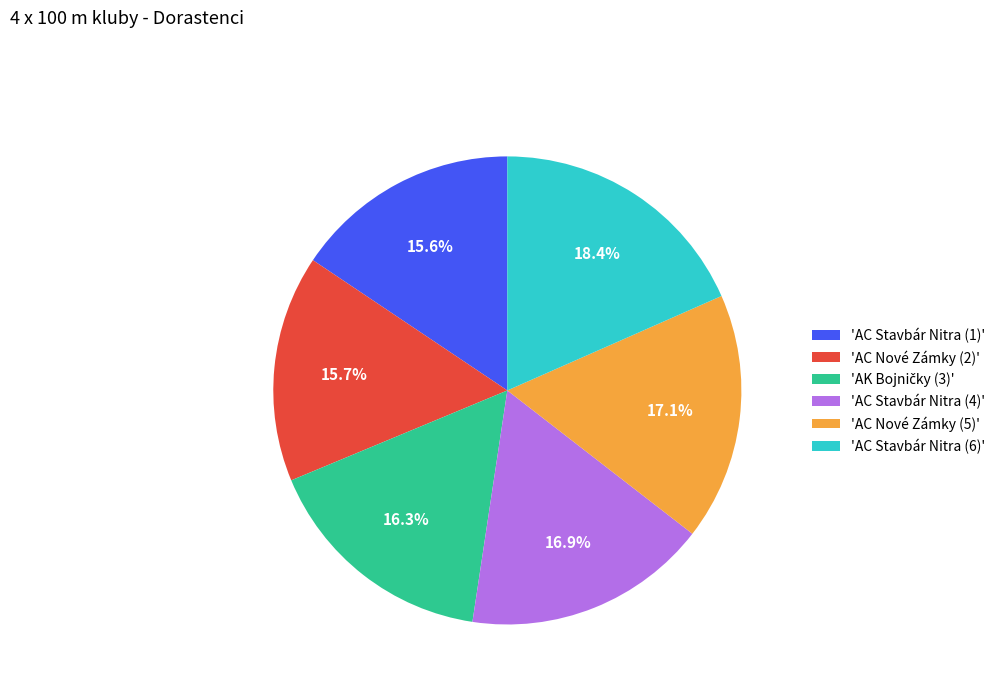

What percentage do 'AC Stavbár Nitra (4)' and 'AC Stavbár Nitra (6)' together represent?

35.3%